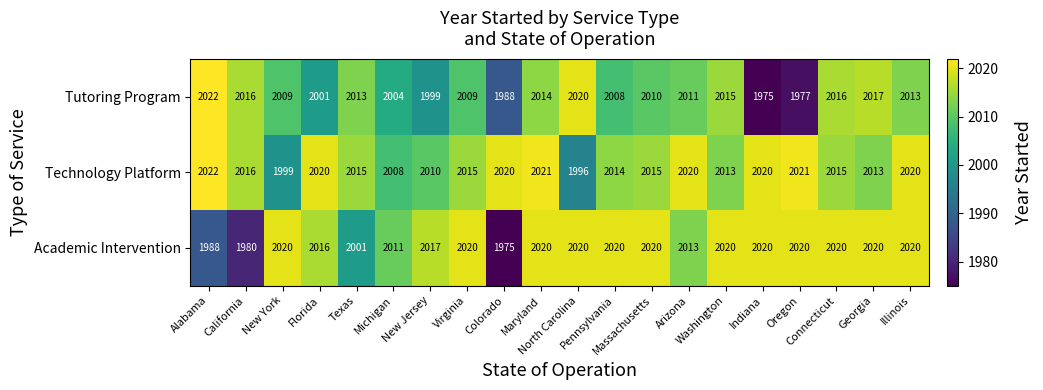

Count the number of categories in the chart.

20